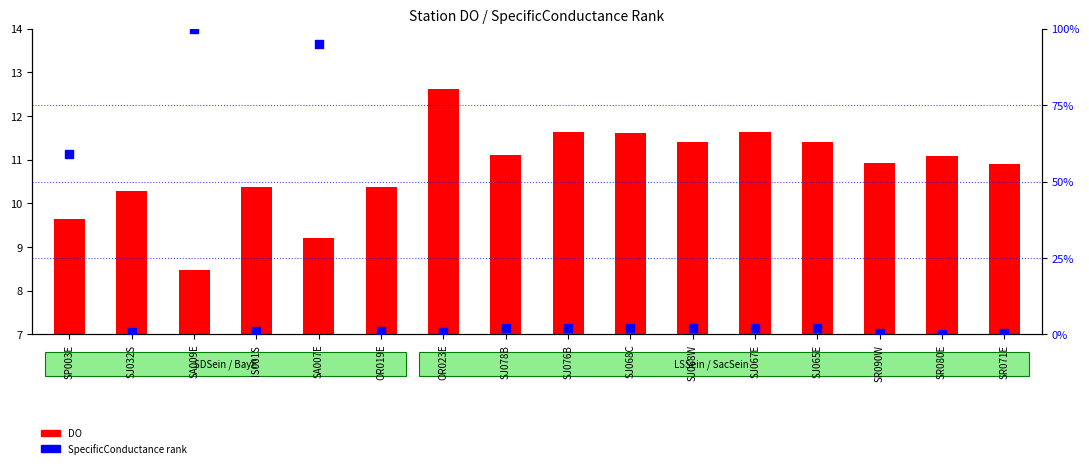

Which series has the largest total across all categories?

SpecificConductance rank